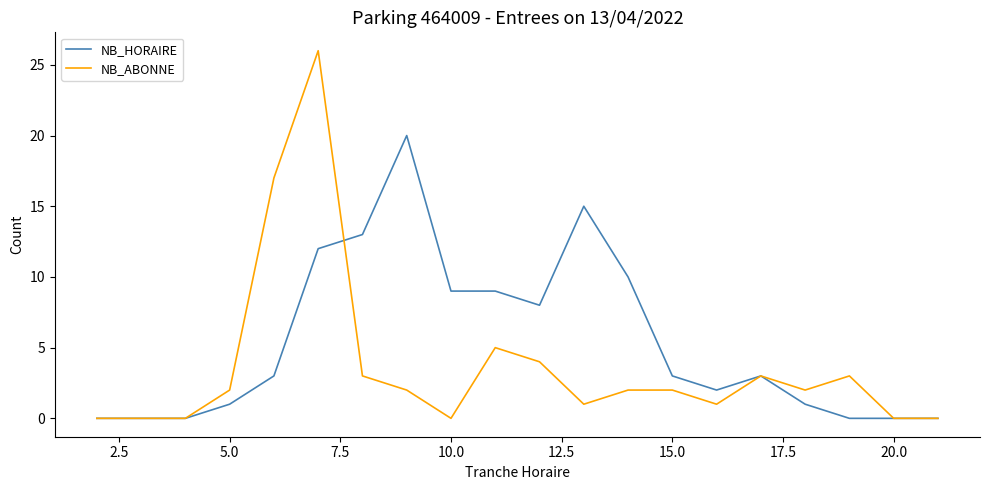

List the series in order of their peak value, lowest first.

NB_HORAIRE, NB_ABONNE